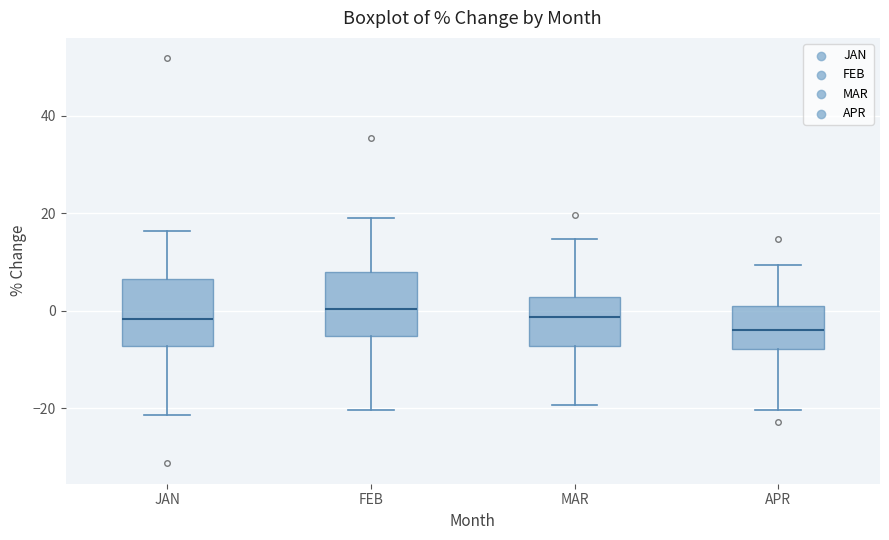

Where is the lower edge of the box for JAN on the y-axis? The values are not printed on the chart, so give them approximately, as read against the axis.

-8